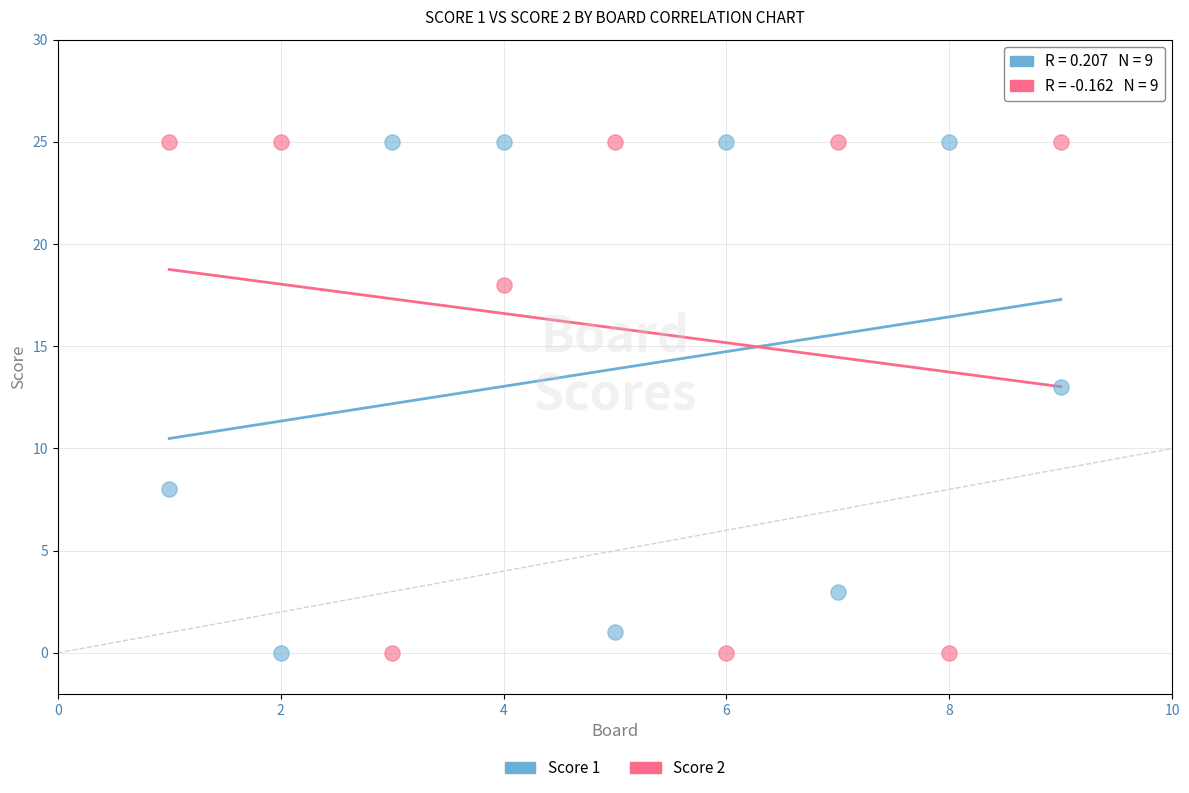

Across all data points, what is the range of Y values (max minus min)?

25